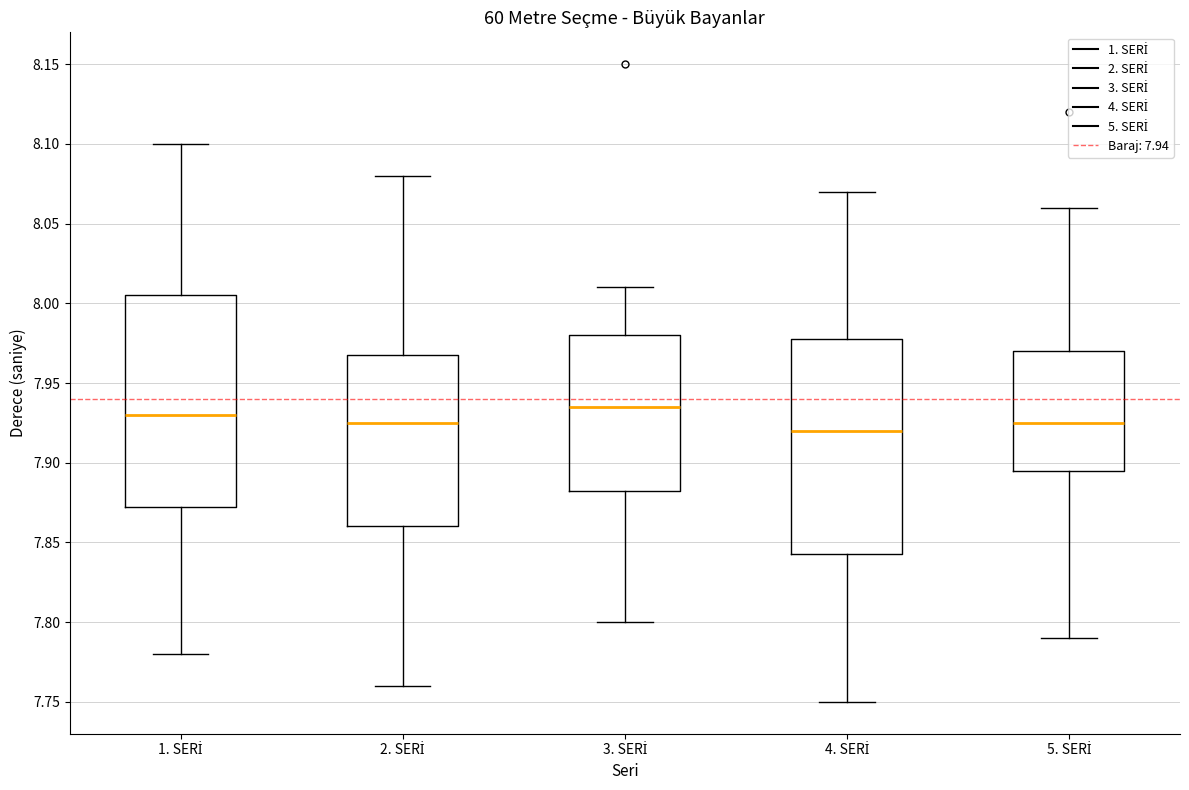

Where does the lower whisker of the box for 3. SERİ end on the y-axis? The values are not printed on the chart, so give them approximately, as read against the axis.

7.800